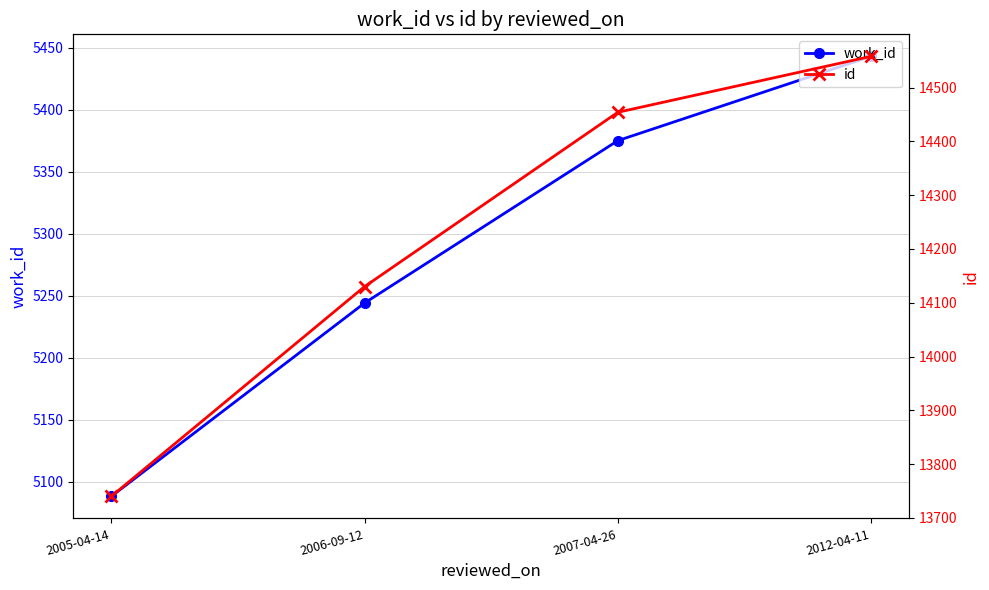

Which series has the largest range (max minus min)?

id